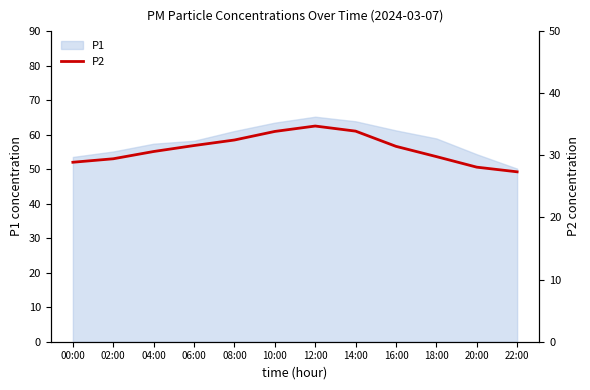

What is the change in value from 08:00 to 18:00?

-2.7